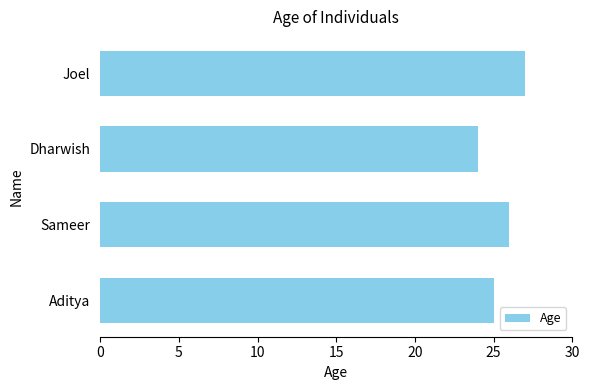

What is the greatest value displayed?

27